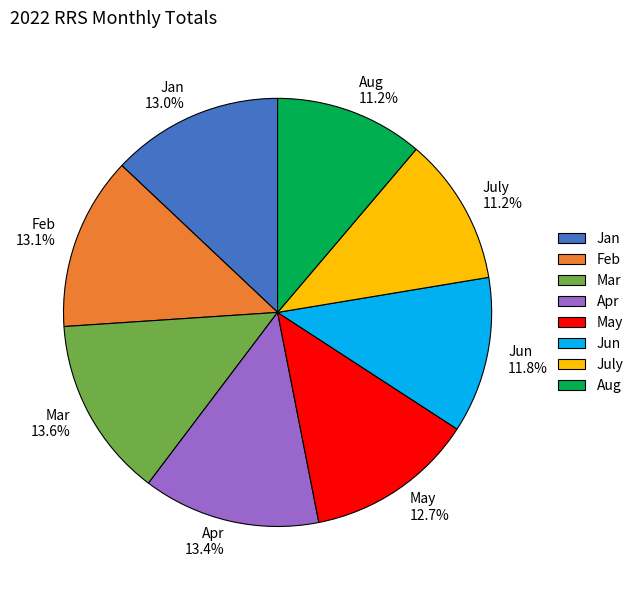

To the nearest percent, what is the combined percentage of Jun and Jan?

25%